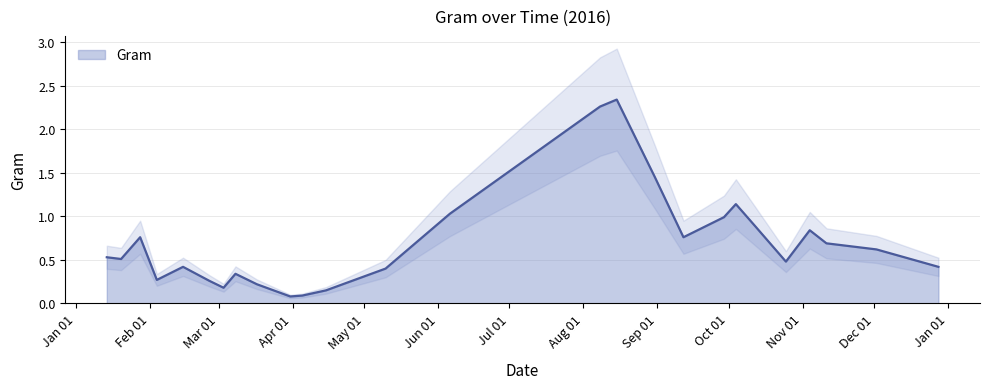

Rank the categories by value from lowest to highest.

2016-03-31, 2016-04-05, 2016-04-15, 2016-03-03, 2016-03-17, 2016-02-26, 2016-02-04, 2016-03-08, 2016-05-10, 2016-02-15, 2016-12-28, 2016-10-25, 2016-01-20, 2016-01-14, 2016-12-02, 2016-11-11, 2016-01-28, 2016-09-12, 2016-11-04, 2016-10-12, 2016-09-29, 2016-06-06, 2016-10-04, 2016-08-31, 2016-08-08, 2016-08-15